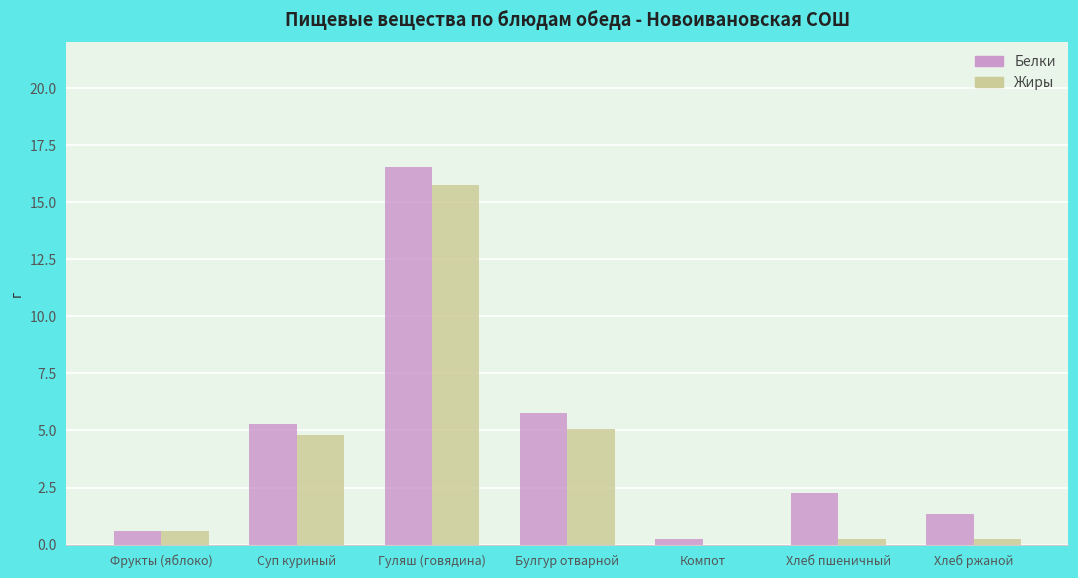

True or false: Жиры has a value of 15.8 at Гуляш (говядина).

True